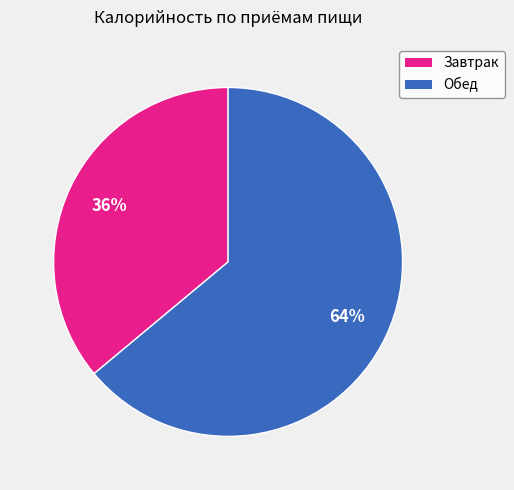

Rank the categories by value from highest to lowest.

Обед, Завтрак